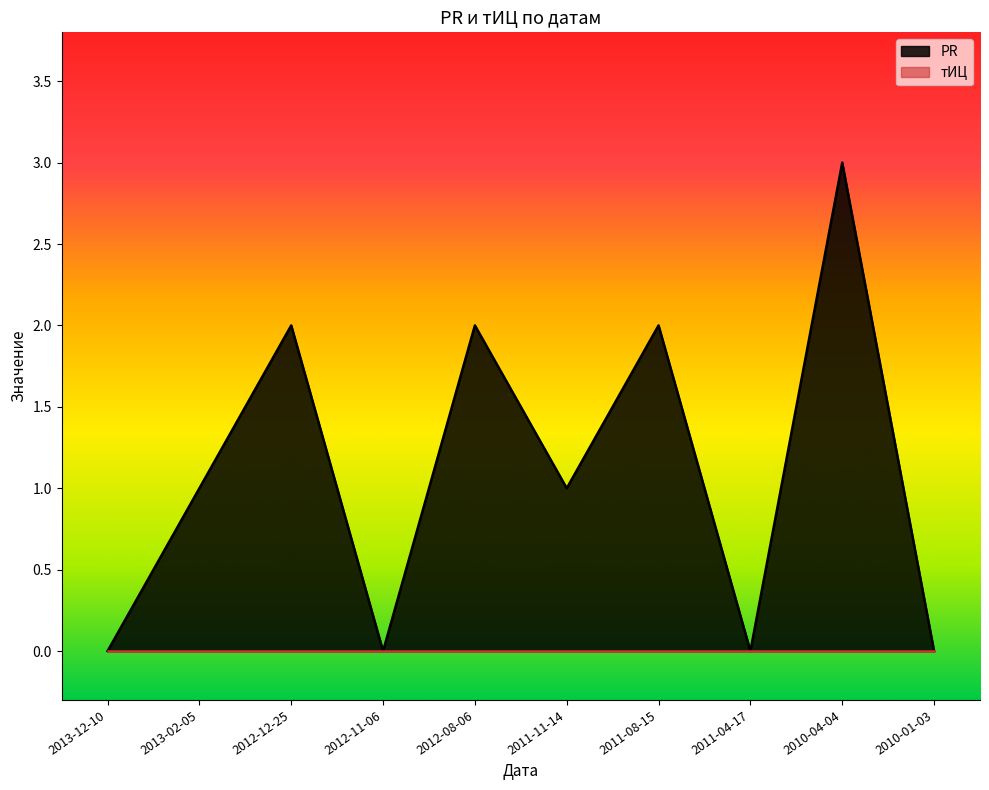

List the labels in order of value, smallest first.

2013-12-10, 2012-11-06, 2011-04-17, 2010-01-03, 2013-02-05, 2011-11-14, 2012-12-25, 2012-08-06, 2011-08-15, 2010-04-04